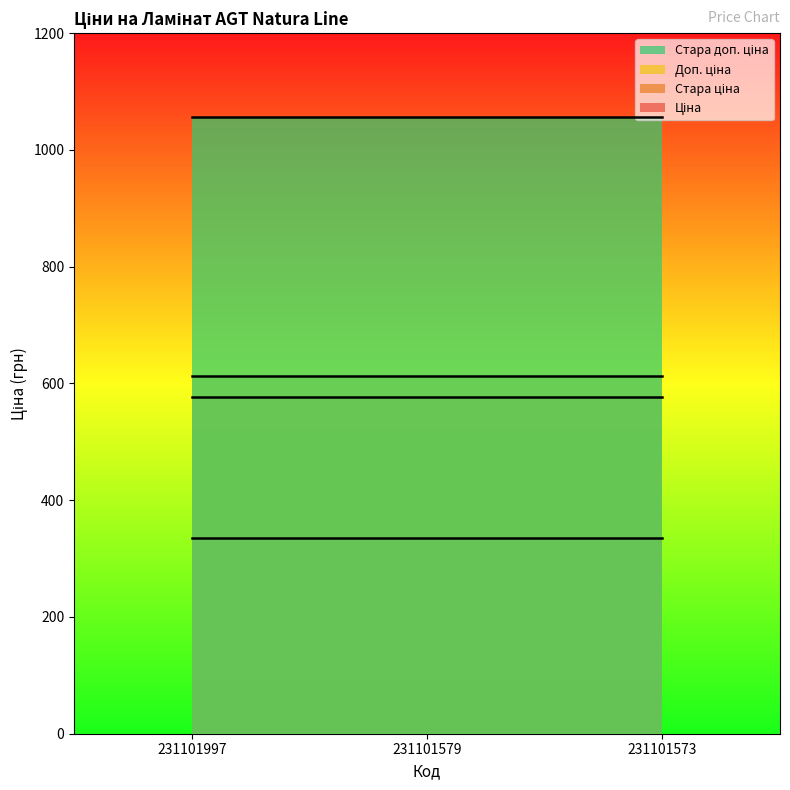

How many lines are shown in the chart?

4